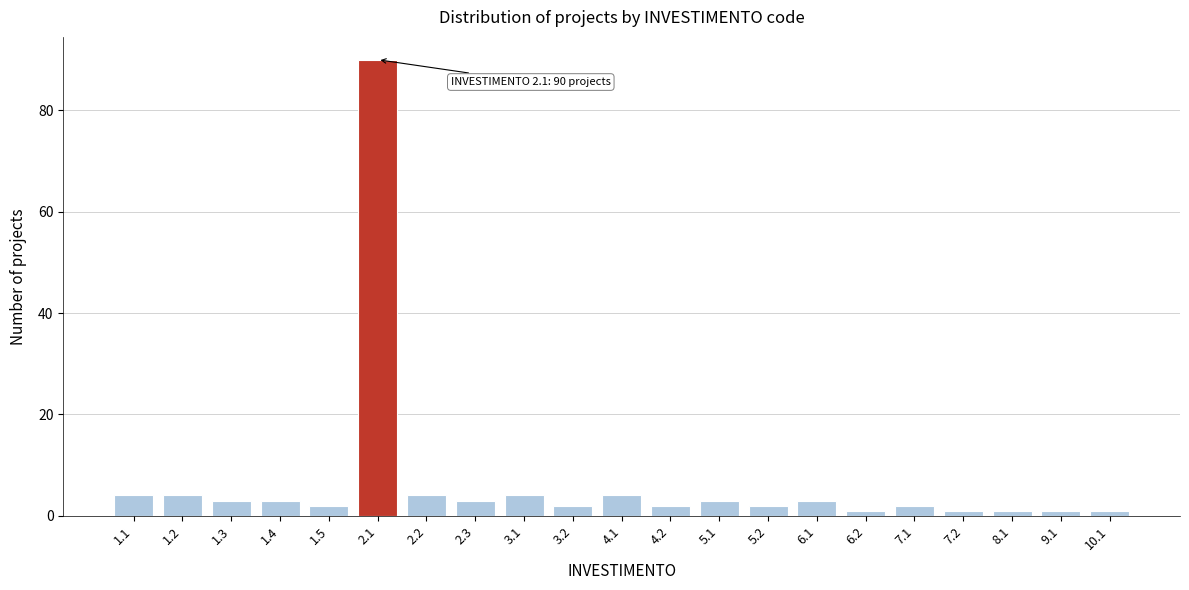

Reading left to right, what are all the values shown in this chart?

1.1=4	1.2=4	1.3=3	1.4=3	1.5=2	2.1=90	2.2=4	2.3=3	3.1=4	3.2=2	4.1=4	4.2=2	5.1=3	5.2=2	6.1=3	6.2=1	7.1=2	7.2=1	8.1=1	9.1=1	10.1=1